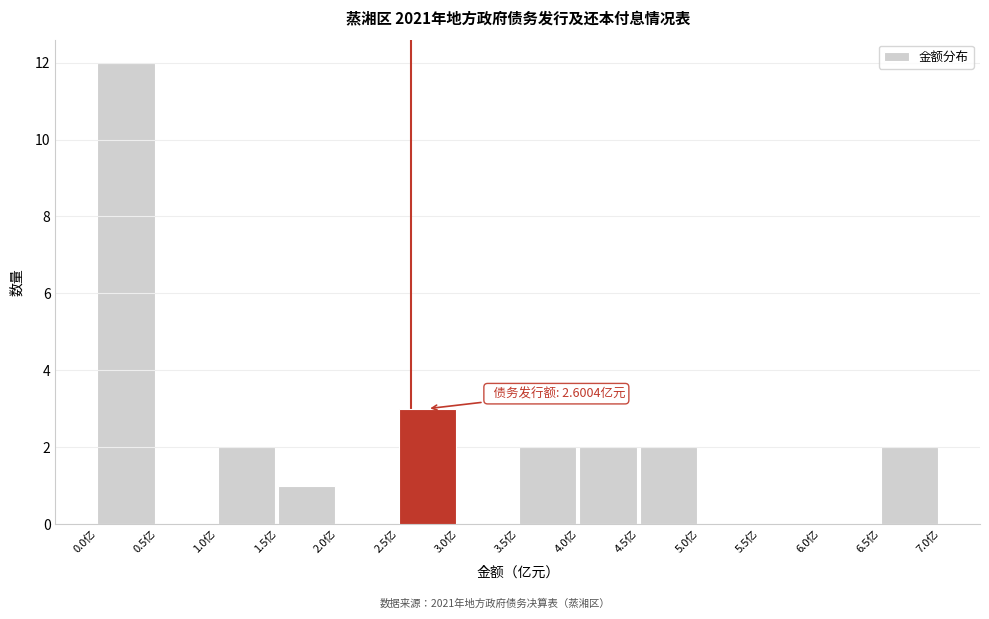

Which range on the x-axis has the tallest bar?

0.0 to 0.5